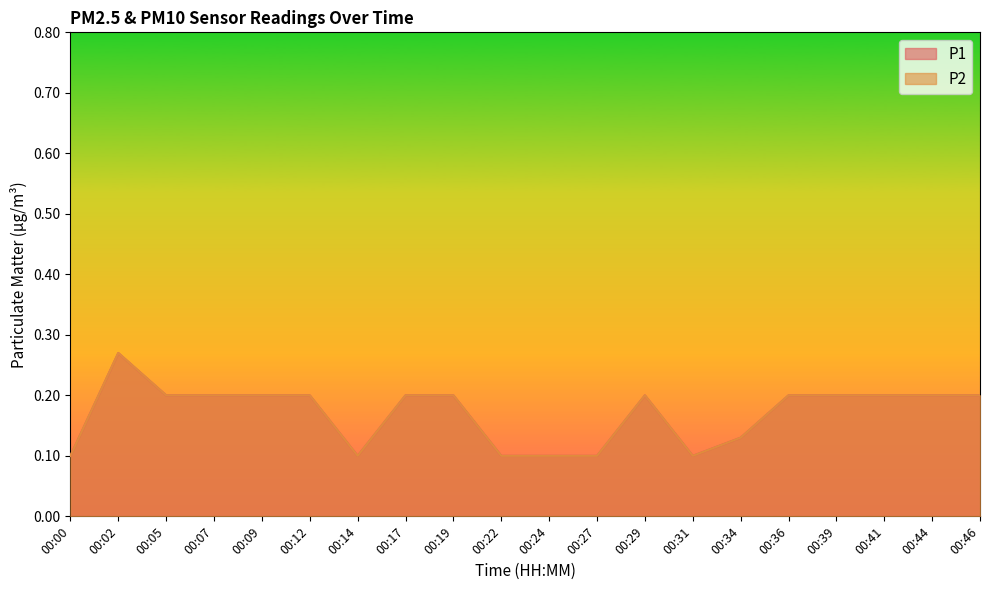

At 00:34, list the series in order from largest to smallest.

P1, P2